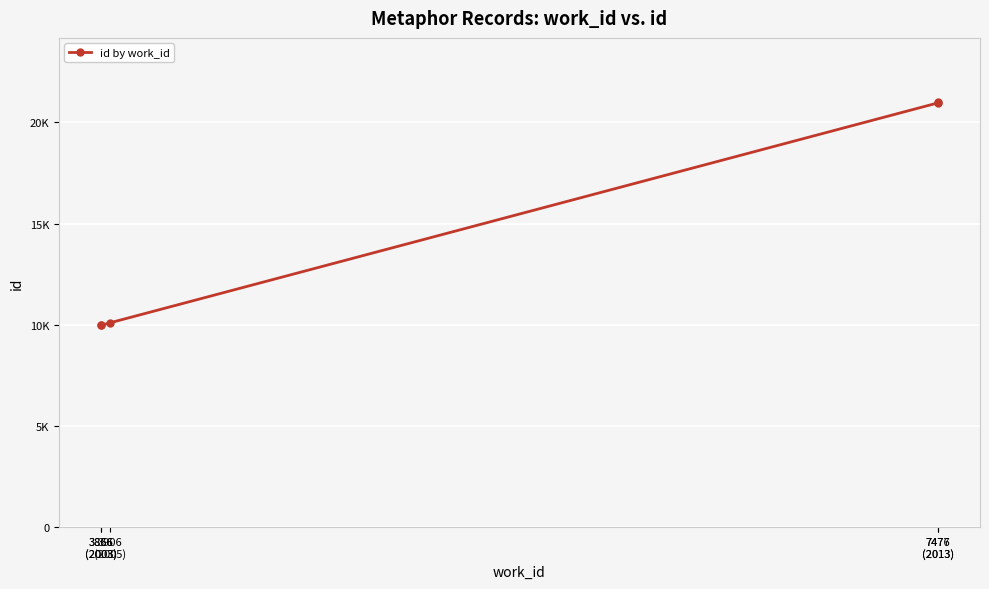

Reading left to right, list all the values displayed in this chart.

3866
(2003)=9963	3866
(2003)=9965	3906
(2005)=10096	7476
(2013)=20965	7477
(2013)=21025